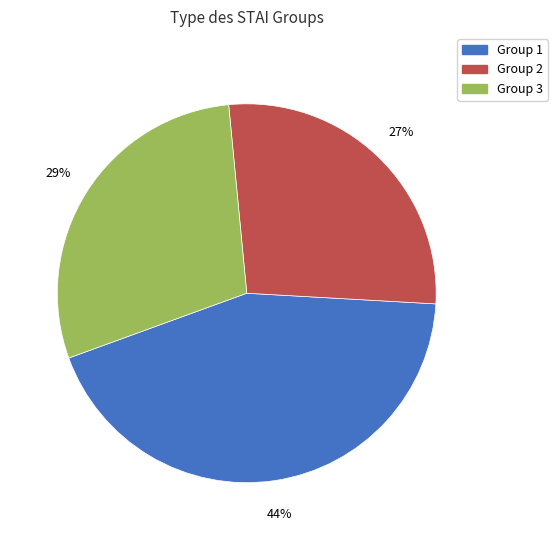

What is the smallest slice in the pie chart?

Group 2